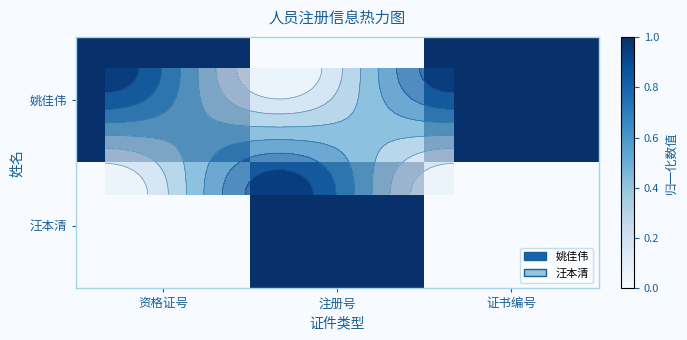

What is the difference between the highest and lowest values at 证书编号?

1